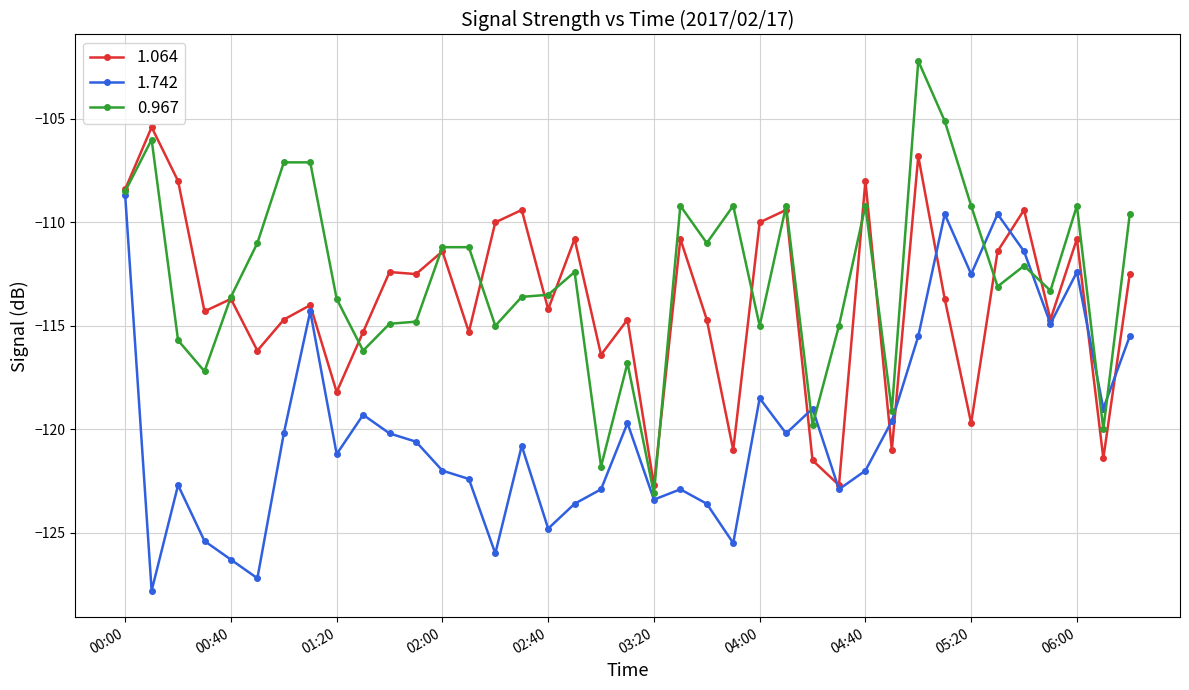

What are all the series names shown in the legend?

1.064, 1.742, 0.967